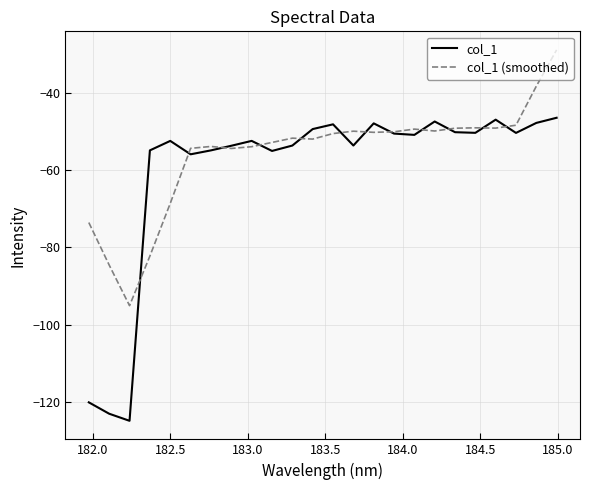

What is the maximum value shown in the chart?

-29.0